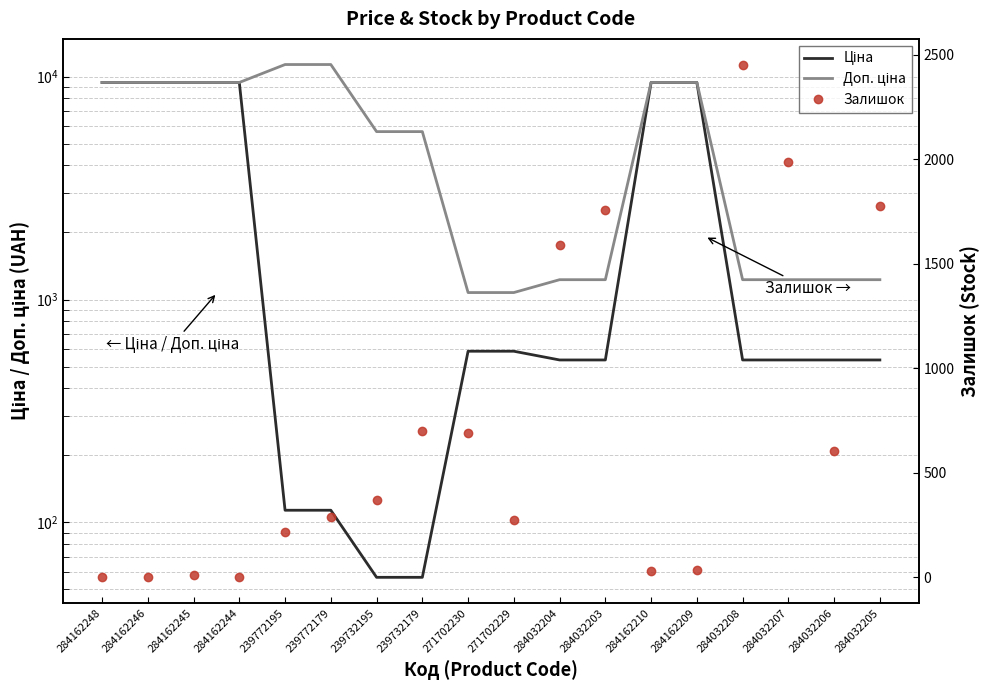

Reading right to left, extract all data points from this chart.

Ціна: 284032205=535.4	284032206=535.4	284032207=535.4	284032208=535.4	284162209=9416.9	284162210=9416.9	284032203=535.4	284032204=535.4	271702229=586.0	271702230=586.0	239732179=56.7	239732195=56.7	239772179=113.3	239772195=113.3	284162244=9416.9	284162245=9416.9	284162246=9416.9	284162248=9416.9
Доп. ціна: 284032205=1227.2	284032206=1227.2	284032207=1227.2	284032208=1227.2	284162209=9416.9	284162210=9416.9	284032203=1227.2	284032204=1227.2	271702229=1074.5	271702230=1074.5	239732179=5667.0	239732195=5667.0	239772179=11334.0	239772195=11334.0	284162244=9416.9	284162245=9416.9	284162246=9416.9	284162248=9416.9
Залишок: 284032205=1775.0	284032206=605.0	284032207=1986.0	284032208=2453.0	284162209=34.0	284162210=29.0	284032203=1756.0	284032204=1588.0	271702229=272.0	271702230=690.0	239732179=702.0	239732195=370.0	239772179=290.0	239772195=215.0	284162244=0.0	284162245=9.0	284162246=0.0	284162248=0.0